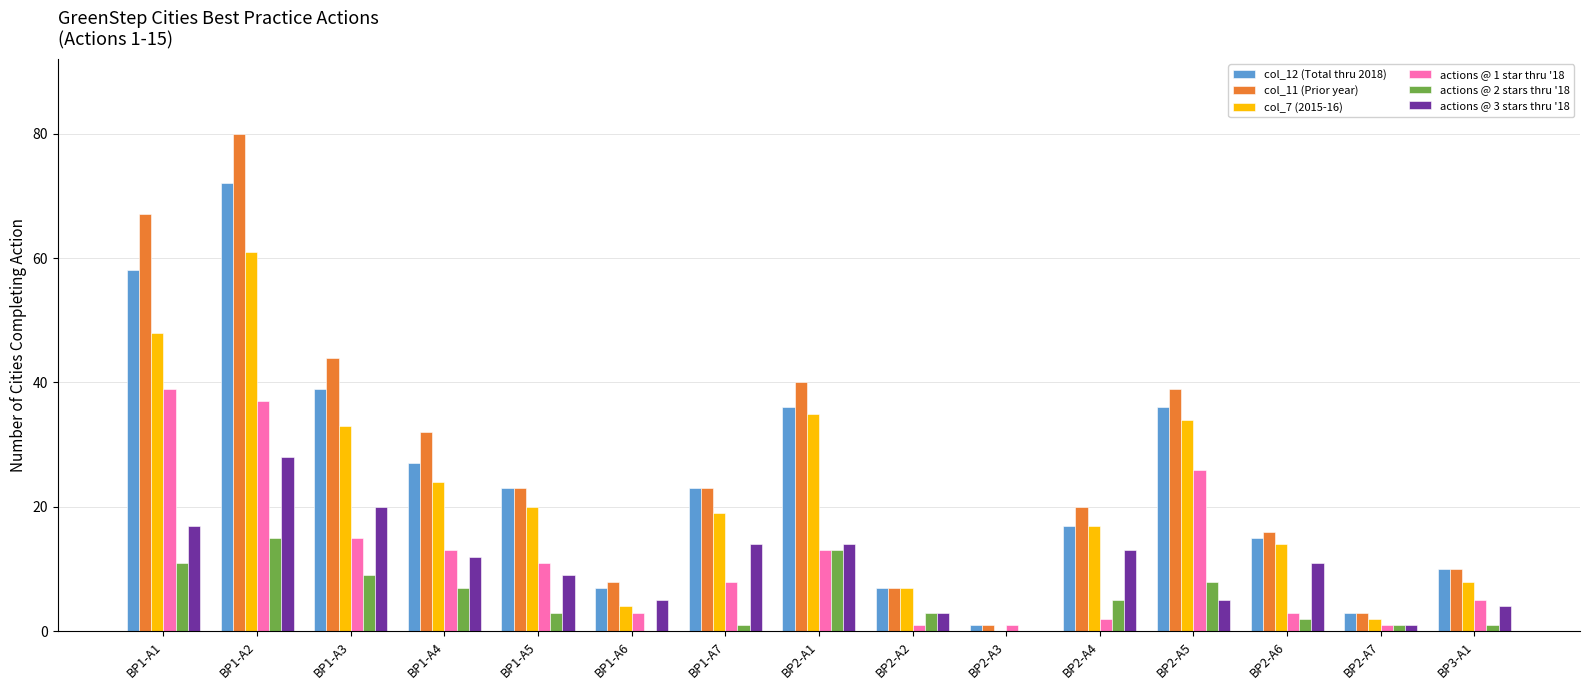

Is the value of col_12 (Total thru 2018) at BP1-A4 greater than the value of actions @ 3 stars thru '18 at BP2-A1?

Yes